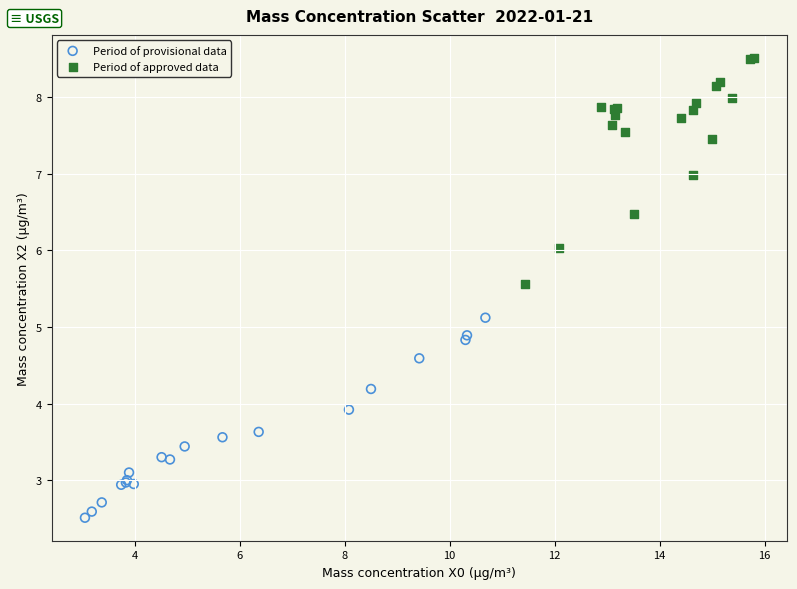

Which series contains the lowest Y value?

Period of provisional data